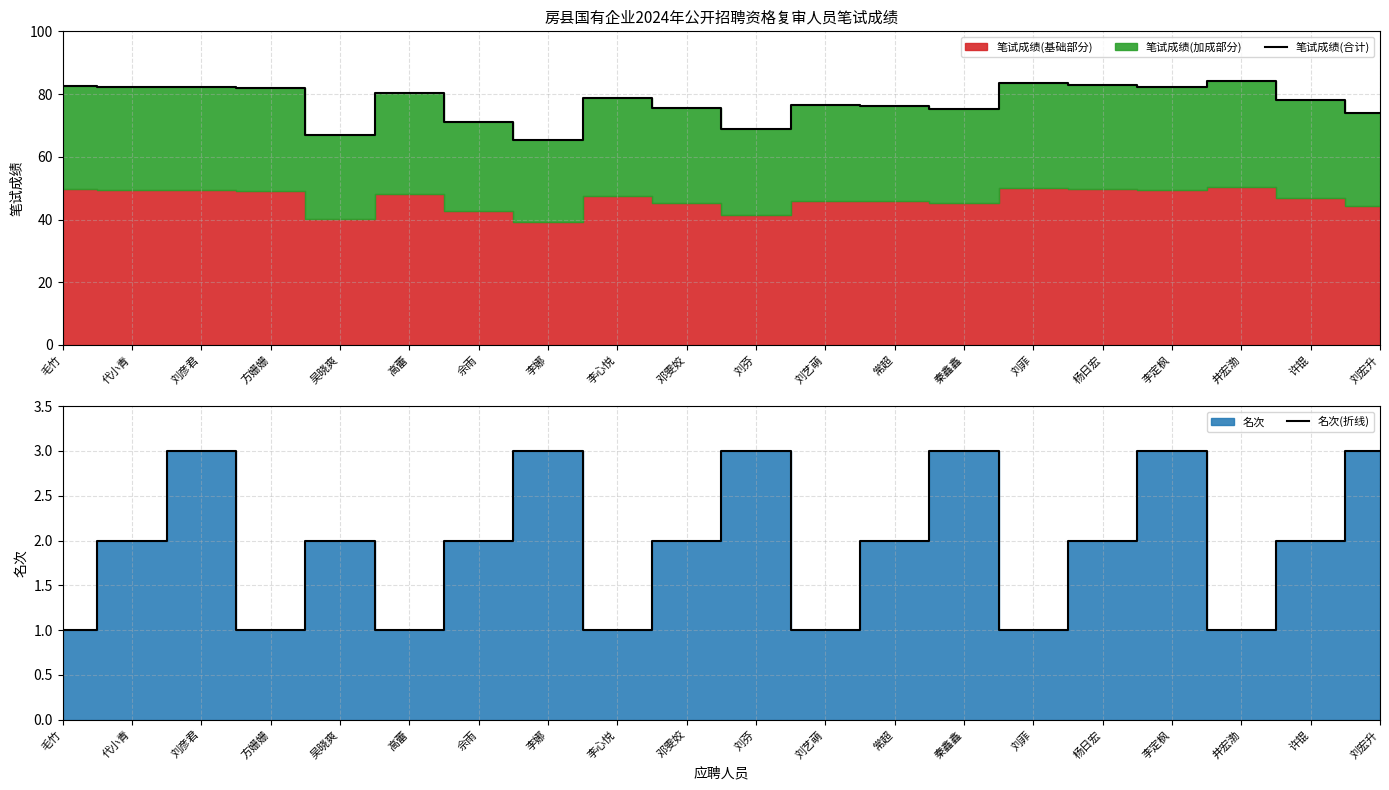

Is it true that 笔试成绩(合计) equals 129.5 at 李定枫?

False